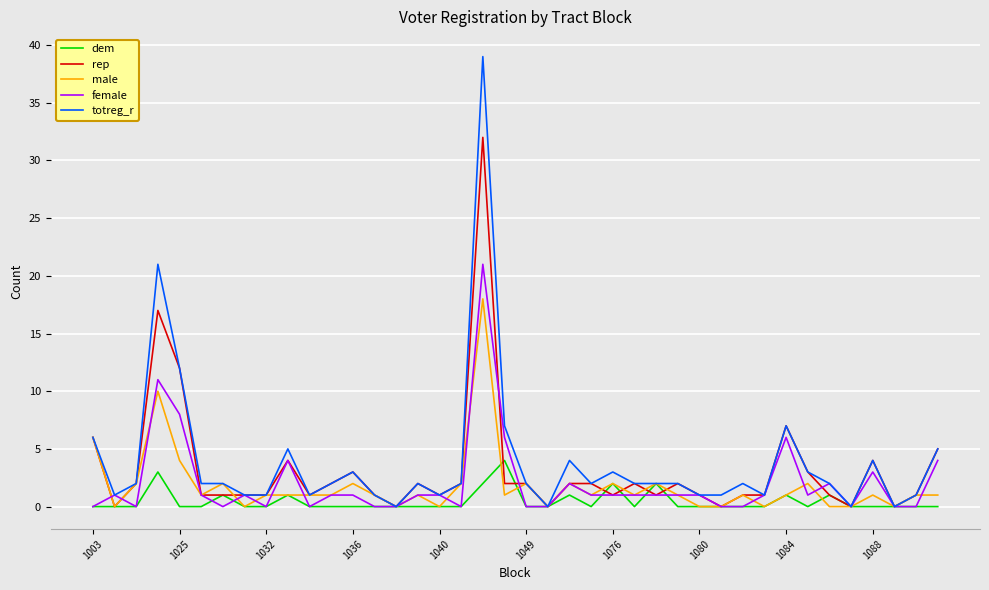

List the series in order of their peak value, lowest first.

dem, male, female, rep, totreg_r